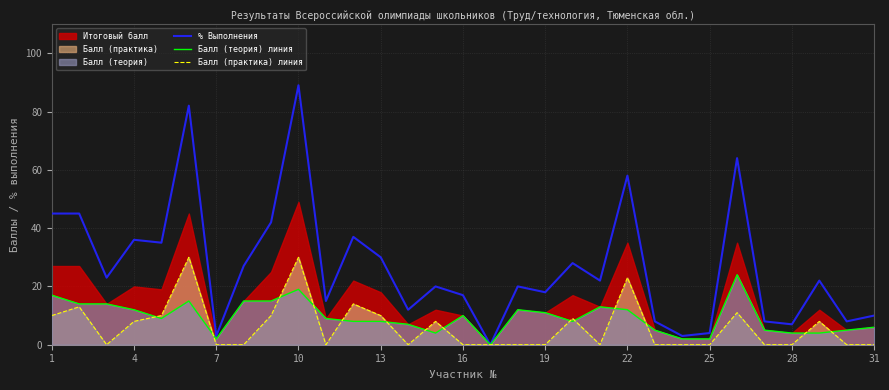

What is the maximum value for % Выполнения?

89